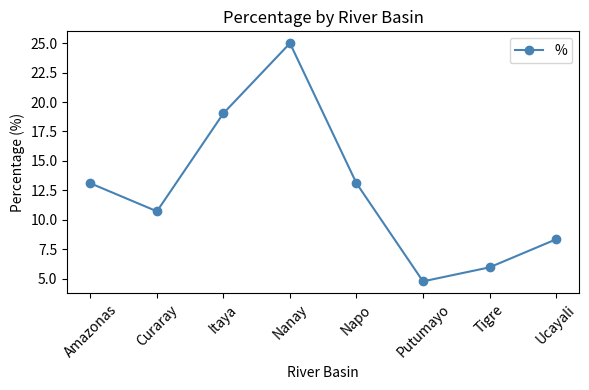

At which category does the data reach its first local valley?

Curaray